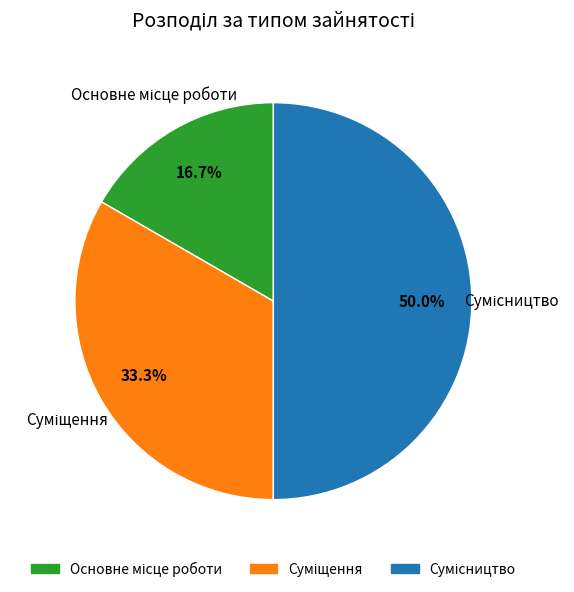

How many segments does this pie chart have?

3